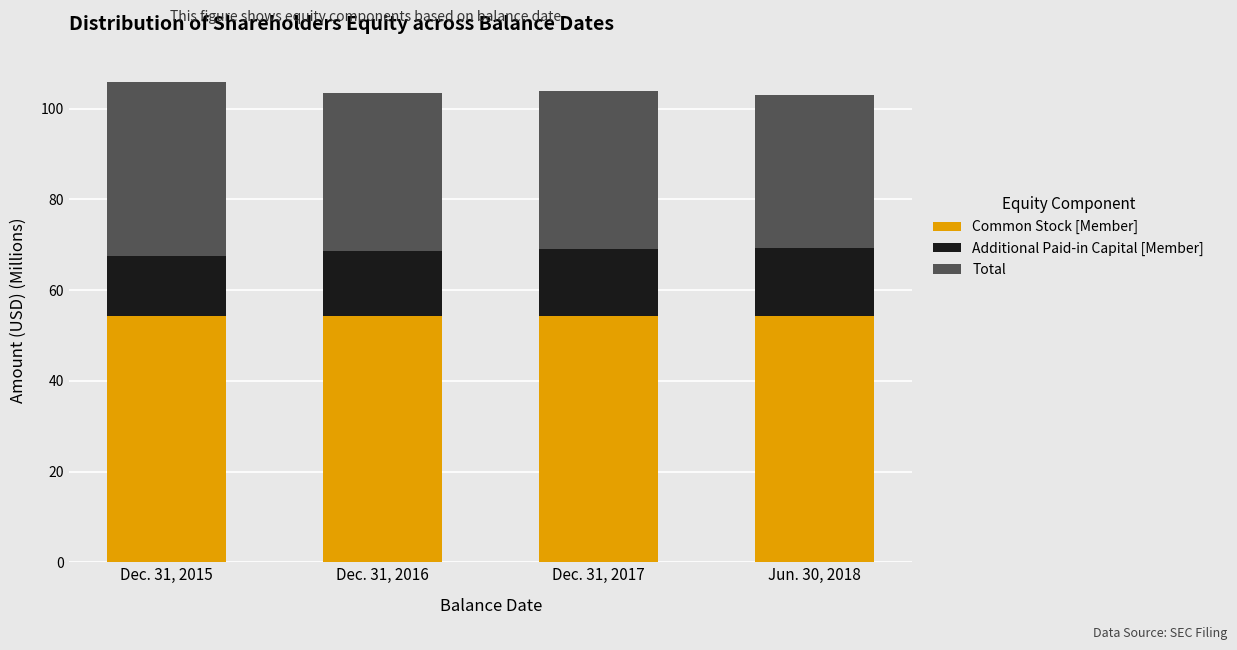

What is the highest value of the Common Stock [Member] series?

54.2